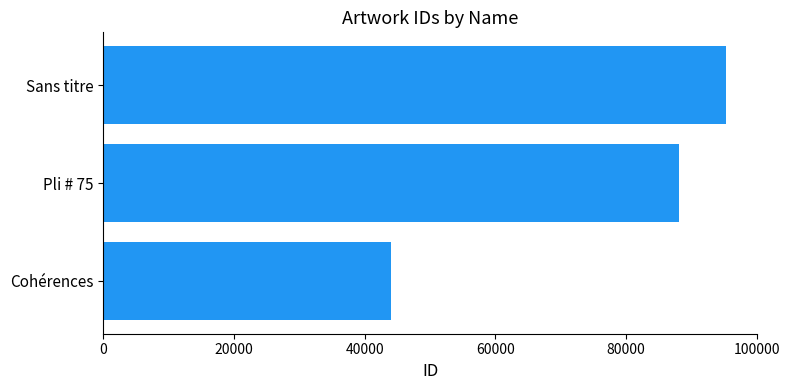

What is the ratio of the value at Pli # 75 to the value at Cohérences?

2.0